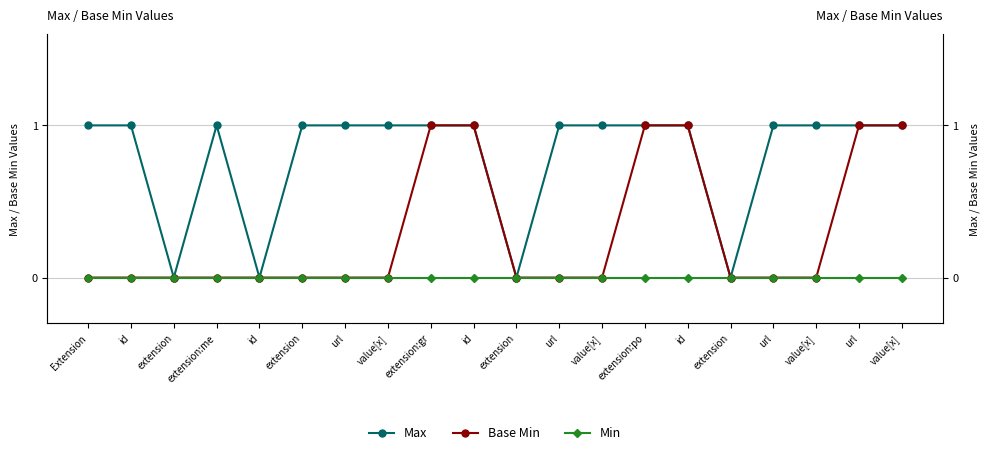

List the labels in order of Max value, largest first.

Extension, id, extension:me, extension, url, value[x], extension:gr, id, url, value[x], extension:po, id, url, value[x], url, value[x], extension, id, extension, extension